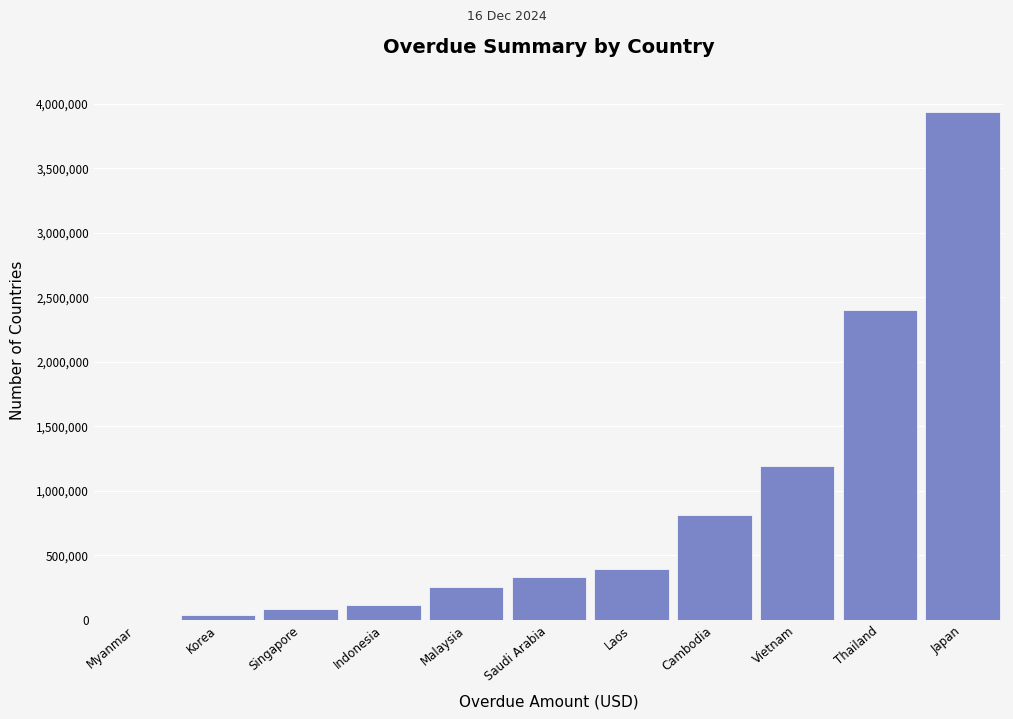

Reading left to right, what are all the values shown in this chart?

Myanmar=0.0	Korea=38475.3	Singapore=83362.3	Indonesia=118209.1	Malaysia=253889.5	Saudi Arabia=332893.7	Laos=394673.9	Cambodia=814117.9	Vietnam=1194084.5	Thailand=2398868.7	Japan=3938606.7